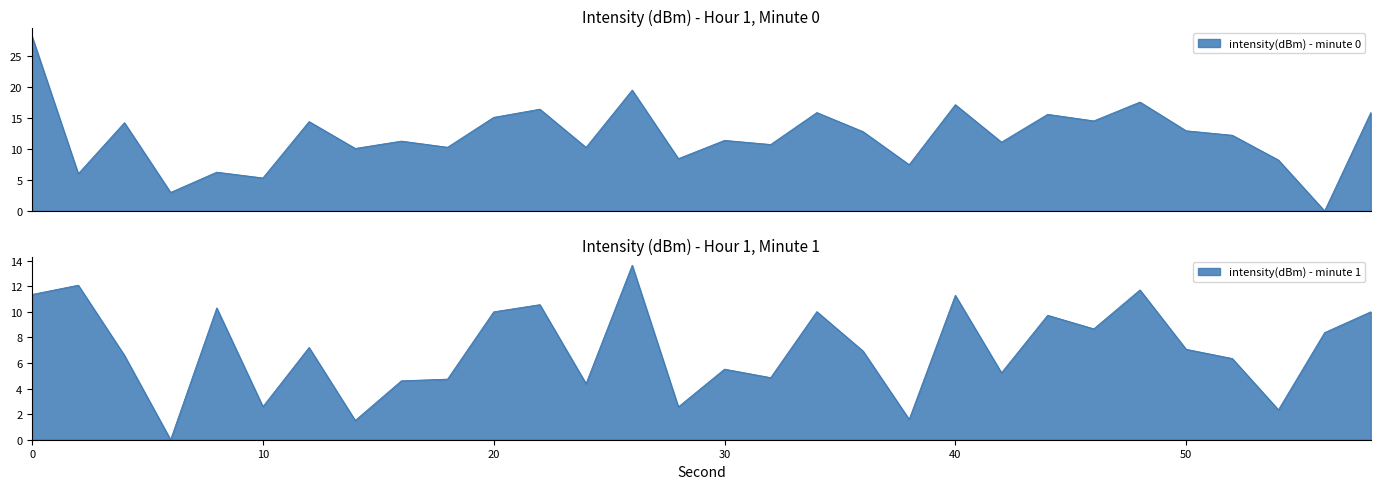

What are all the series names shown in the legend?

intensity(dBm) - minute 0, intensity(dBm) - minute 1